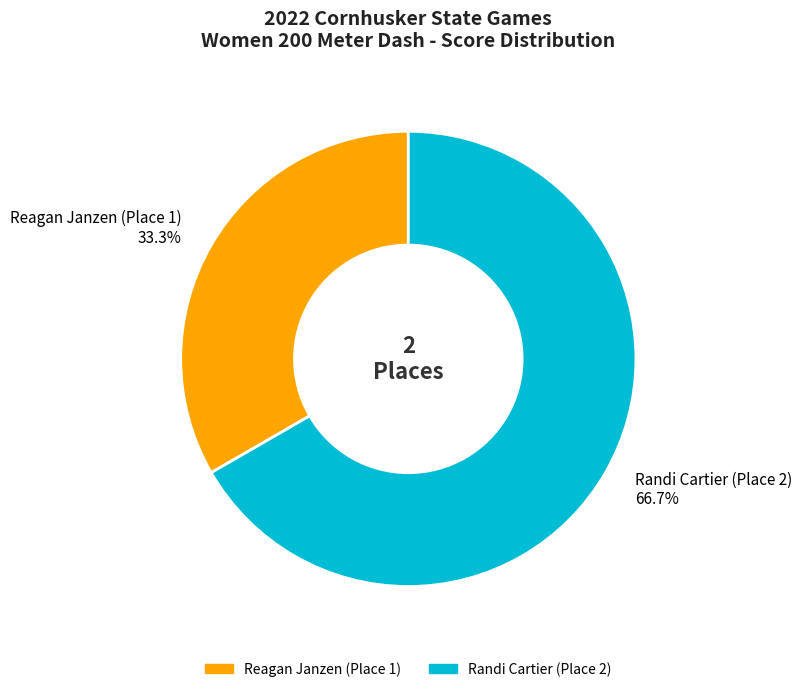

How many slices are in this pie chart?

2